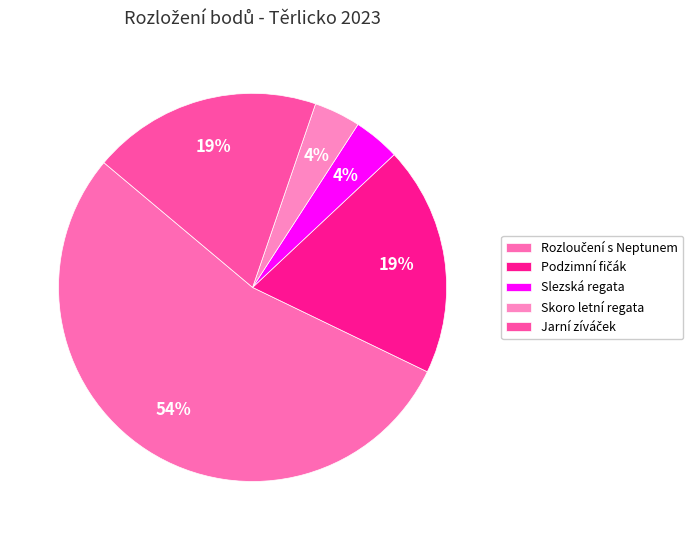

What percentage is the Jarní zíváček slice, to the nearest percent?

19%